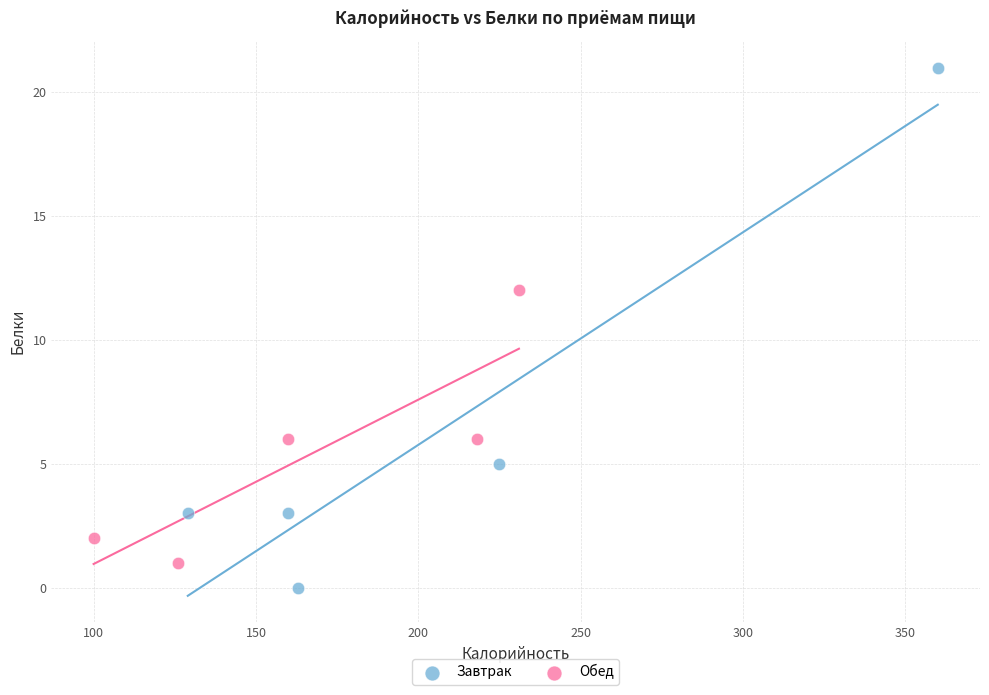

Which series has the widest spread of Y values?

Завтрак